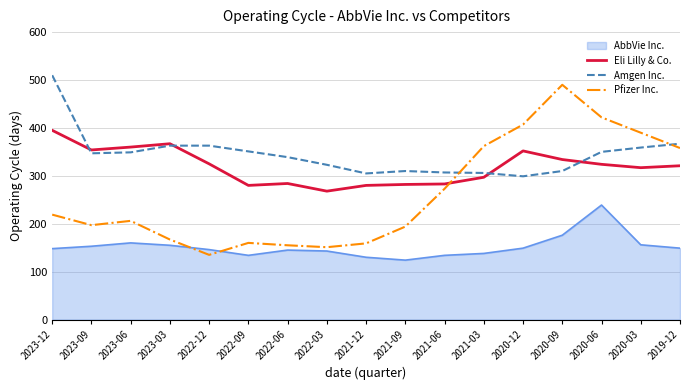

Count the number of categories in the chart.

17